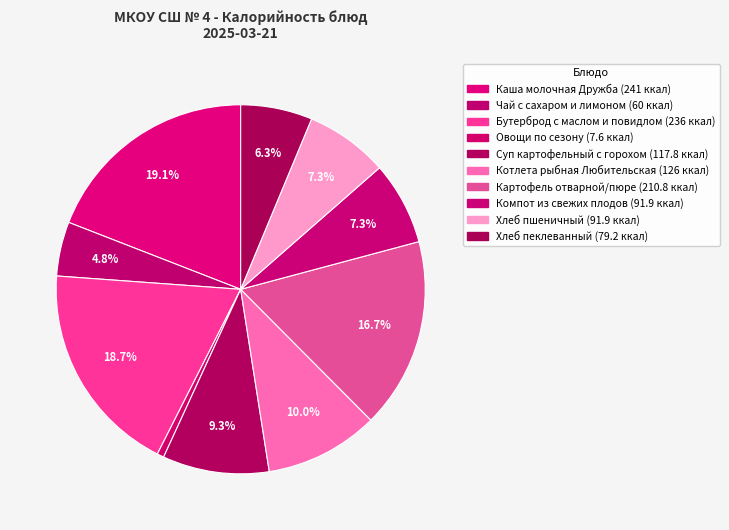

Count the number of slices in the pie.

10